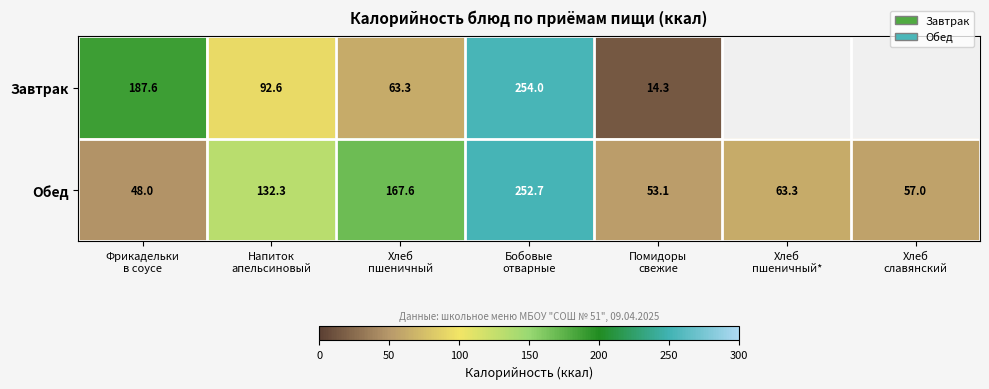

What is the sum of all Обед values?

774.0